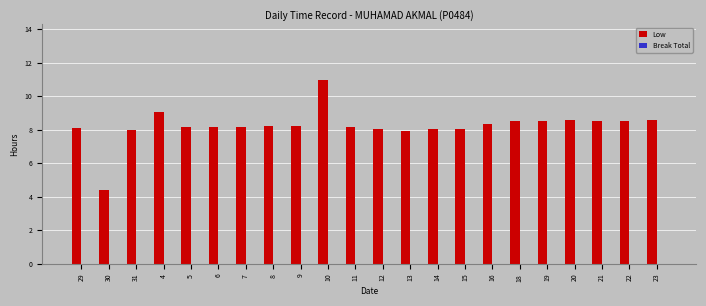

Is it true that the value at 12 is 3.8?

False